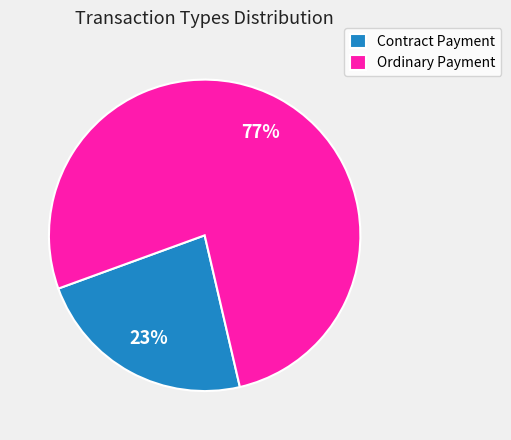

To the nearest percent, what is the combined percentage of Ordinary Payment and Contract Payment?

100%